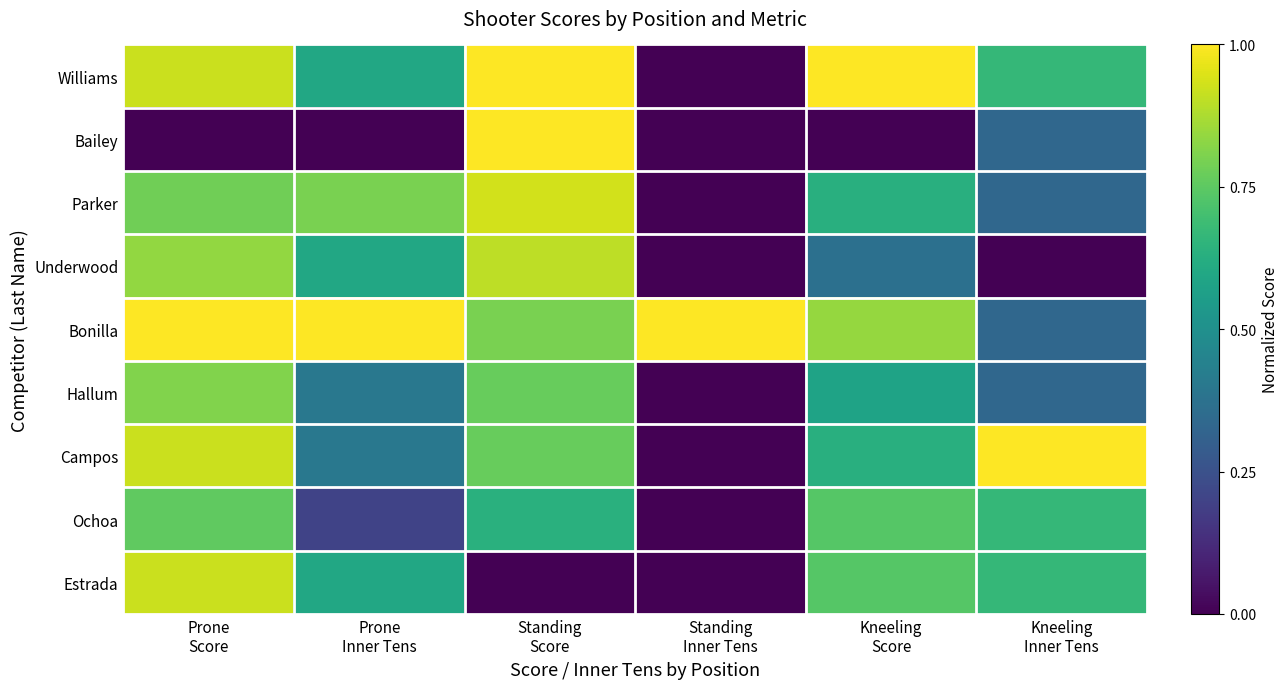

Count the number of categories in the chart.

6